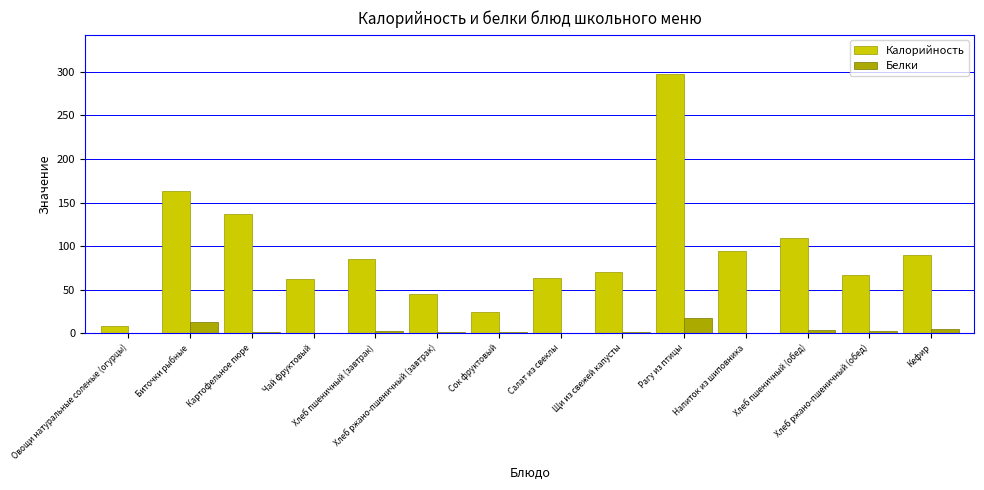

How many groups of bars are there?

14